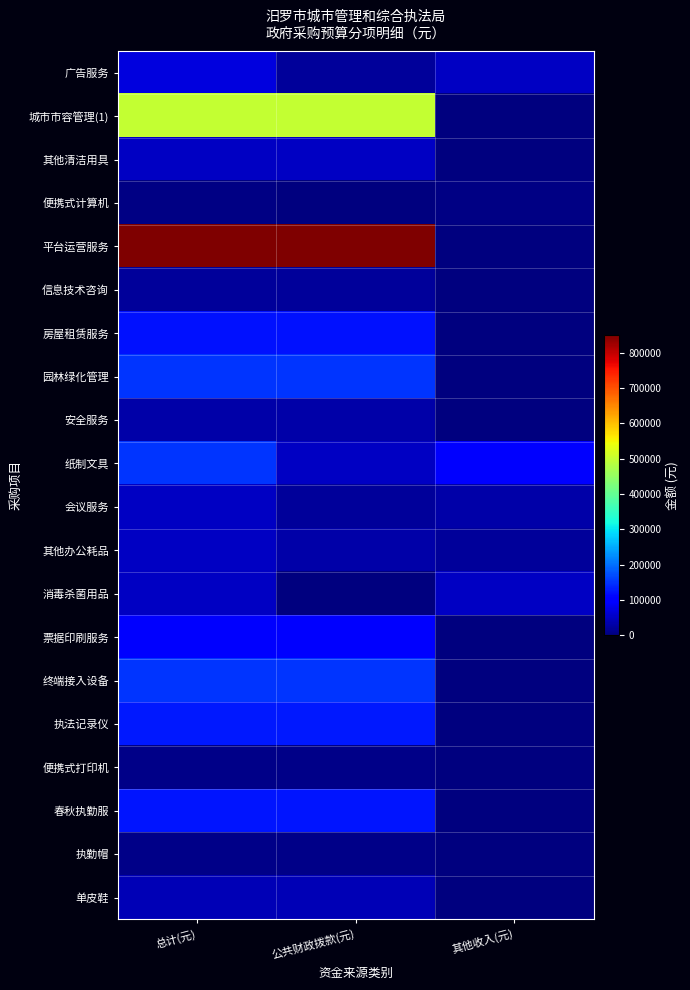

Which series has the largest total across all categories?

平台运营服务